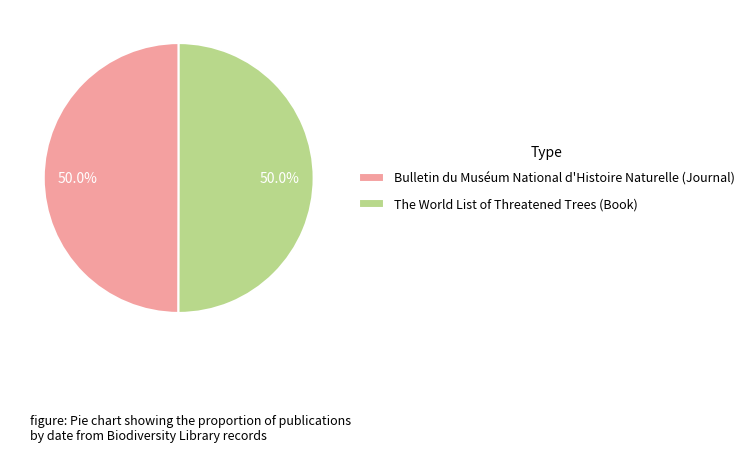

What percentage is NOT represented by The World List of Threatened Trees (Book)?

50.0%